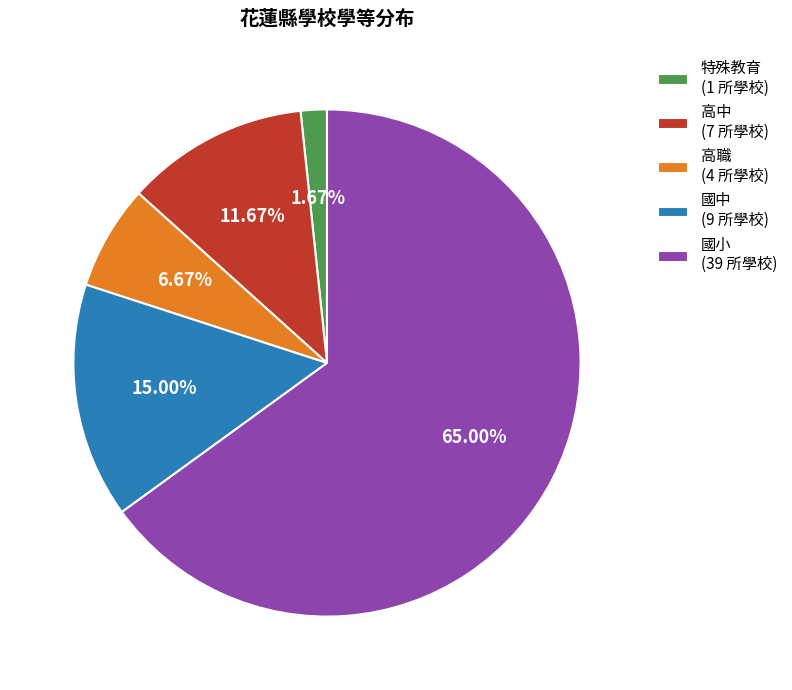

Which slice is the largest?

國小